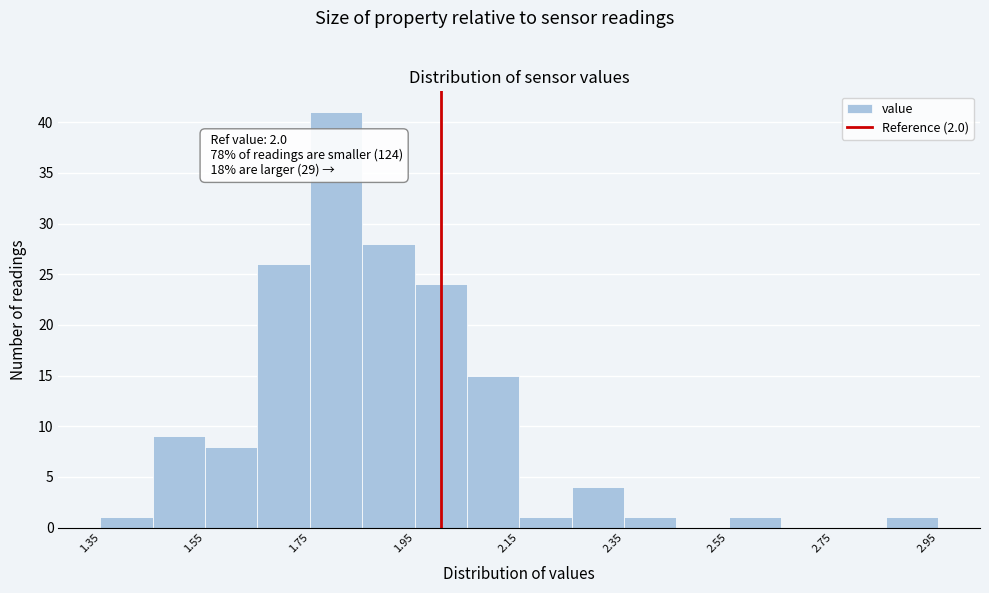

Over which range of the x-axis is the bar tallest?

1.75 to 1.85